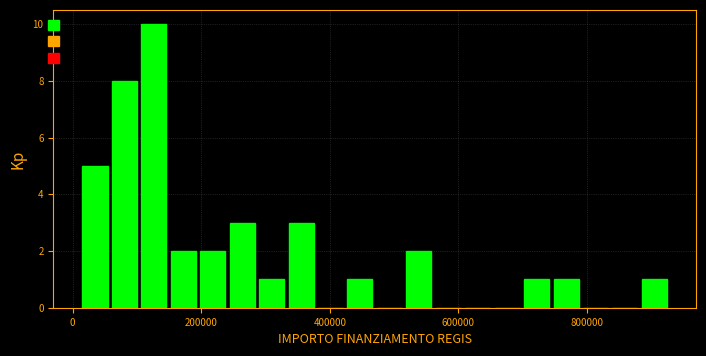

Around what value on the x-axis is the tallest bar? Give the approximate position of its centre, as read against the axis.

120000